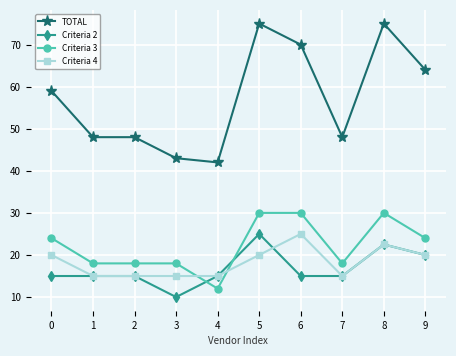

Reading right to left, extract all data points from this chart.

TOTAL: 64.0	75.0	48.0	70.0	75.0	42.0	43.0	48.0	48.0	59.0
Criteria 2: 20.0	22.5	15.0	15.0	25.0	15.0	10.0	15.0	15.0	15.0
Criteria 3: 24.0	30.0	18.0	30.0	30.0	12.0	18.0	18.0	18.0	24.0
Criteria 4: 20.0	22.5	15.0	25.0	20.0	15.0	15.0	15.0	15.0	20.0